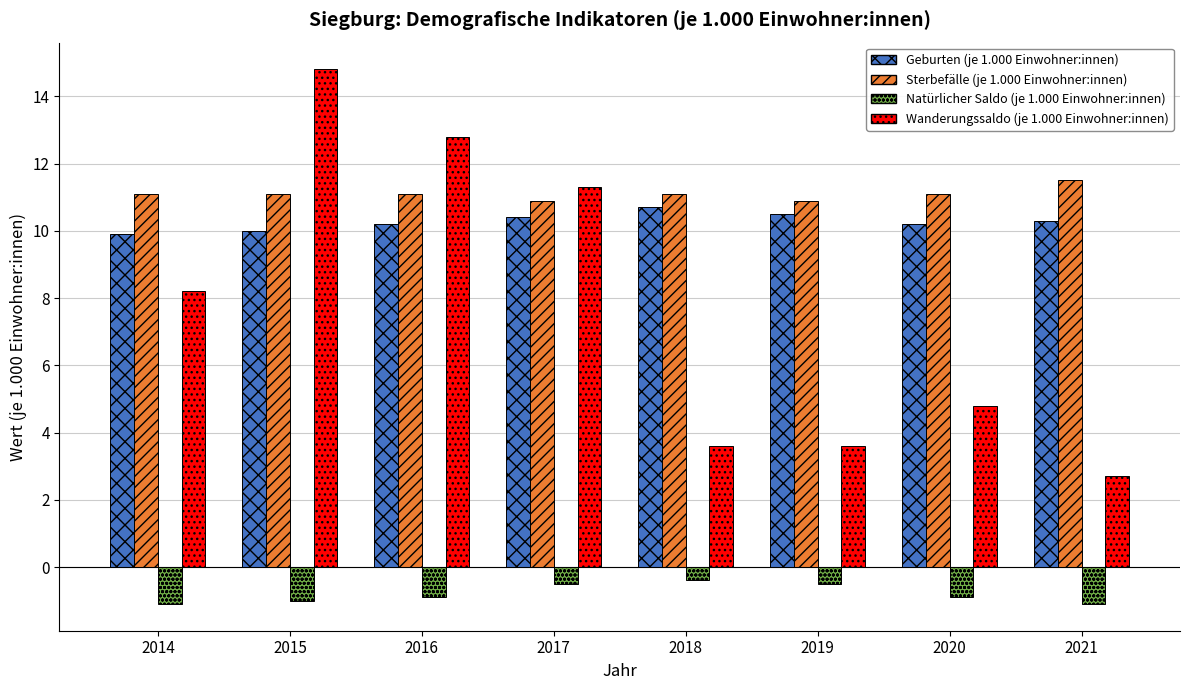

What is the difference between the second highest and minimum values in the Sterbefälle (je 1.000 Einwohner:innen) series?

0.2